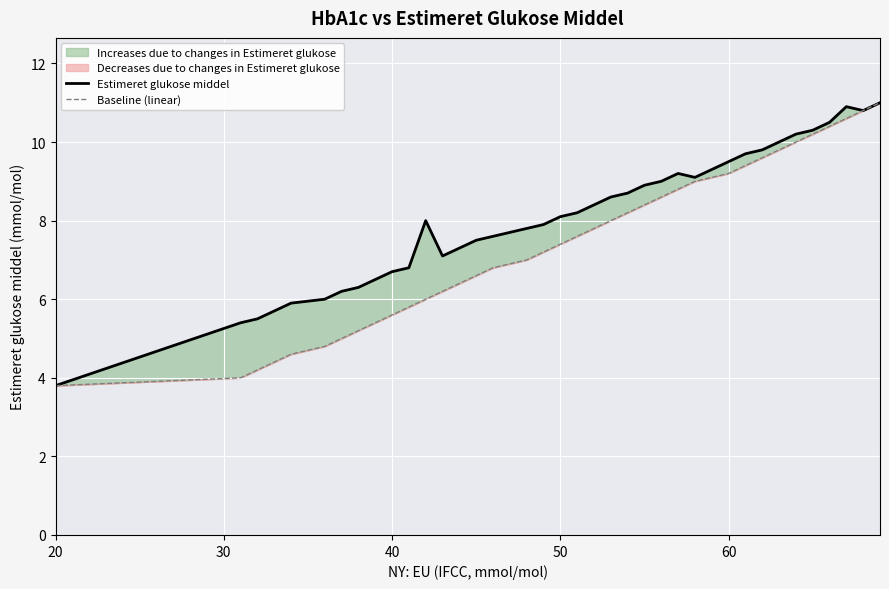

The value of Estimeret glukose middel at 31 is 13.3. True or false?

False